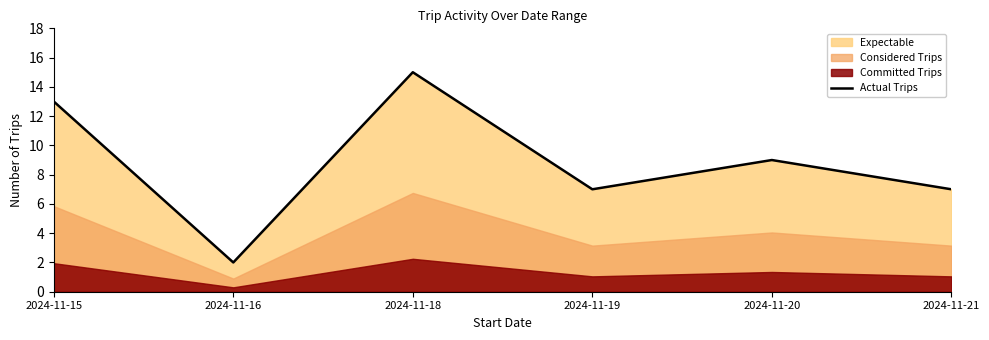

What is the value of the 6th point from the left?

7